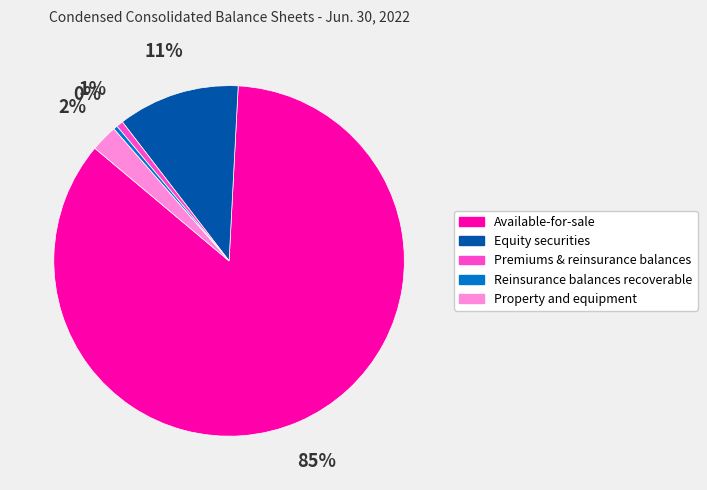

Between Reinsurance balances recoverable and Available-for-sale, which is larger?

Available-for-sale